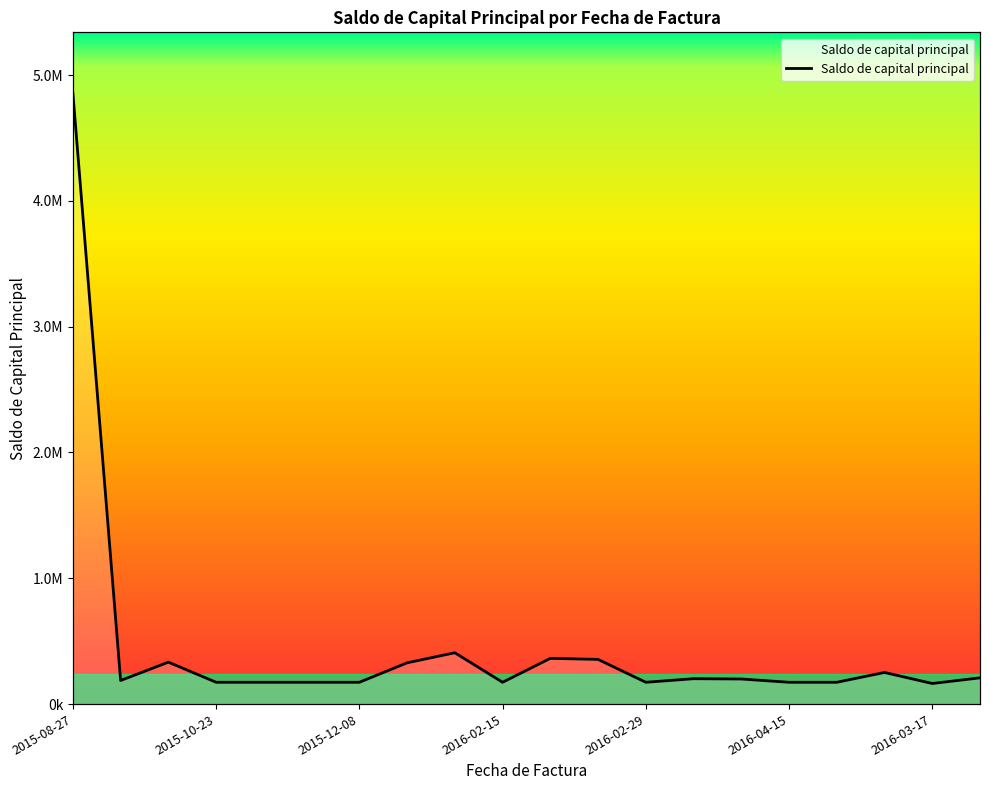

What is the approximate value at 2016-03-17?

163651.9